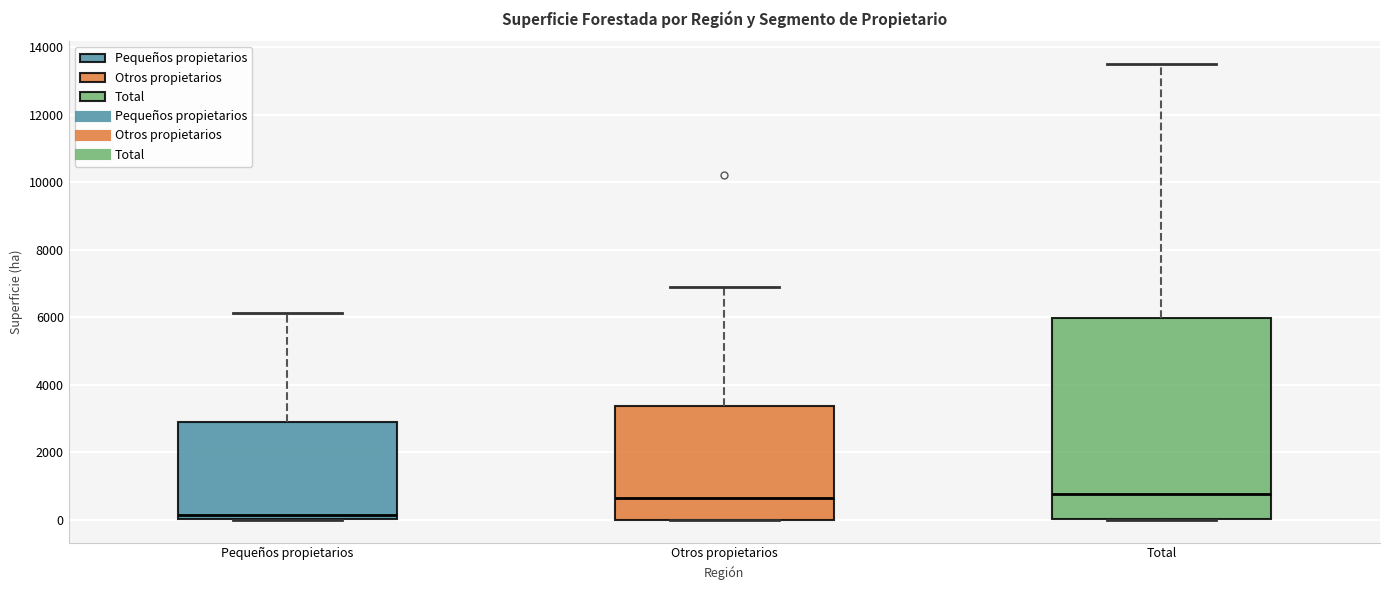

Where is the upper edge of the box for Total on the y-axis? The values are not printed on the chart, so give them approximately, as read against the axis.

6000